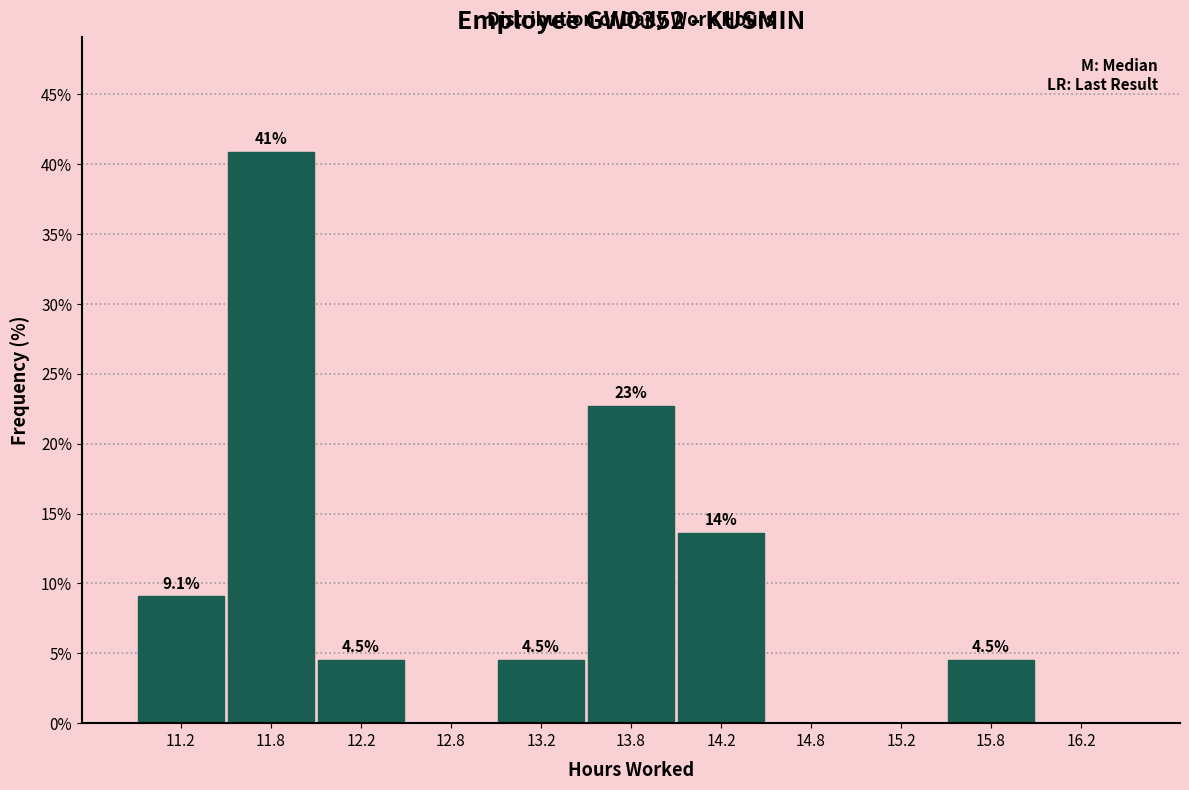

Over which range of the x-axis is the bar tallest?

11.5 to 12.0